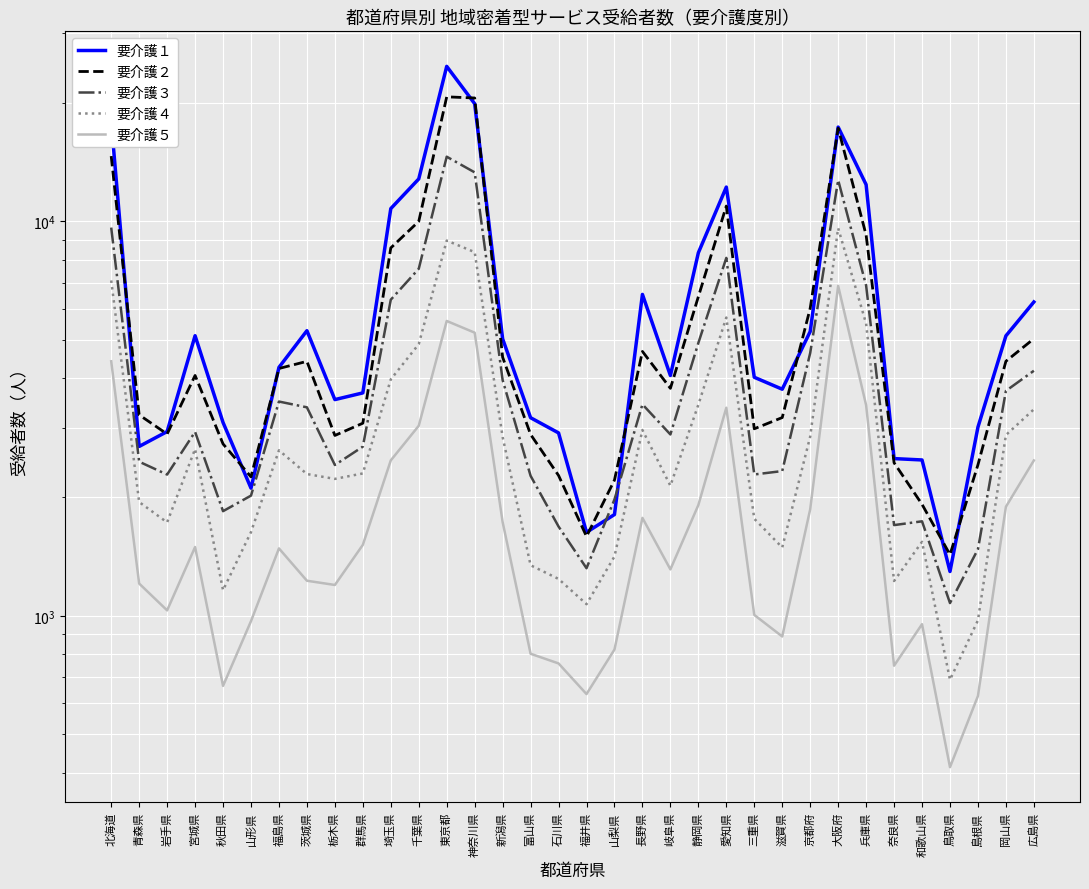

Where is the first local maximum for 要介護３?

宮城県